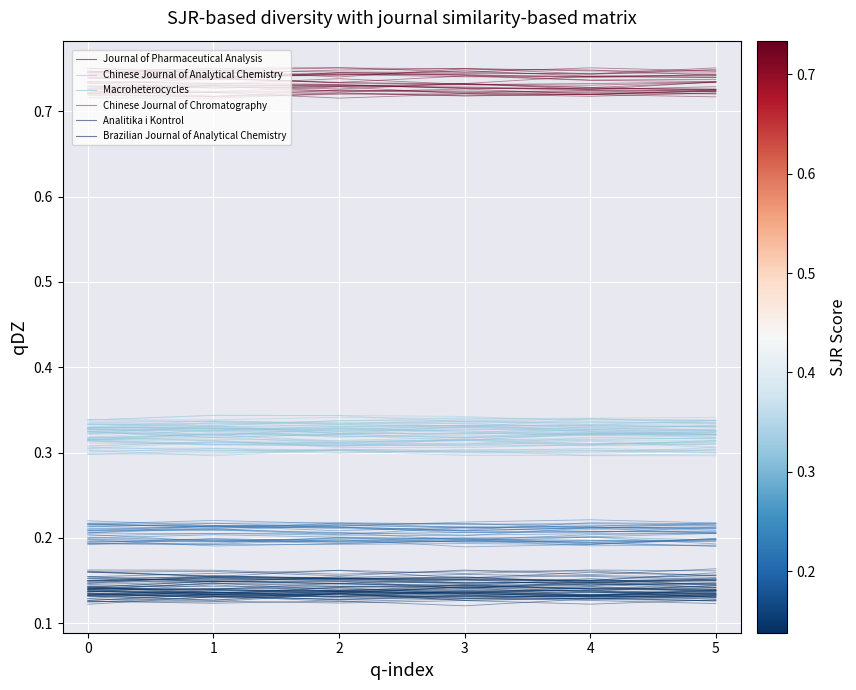

Is the value of Analitika i Kontrol at 3 greater than the value of Journal of Pharmaceutical Analysis at 1?

No